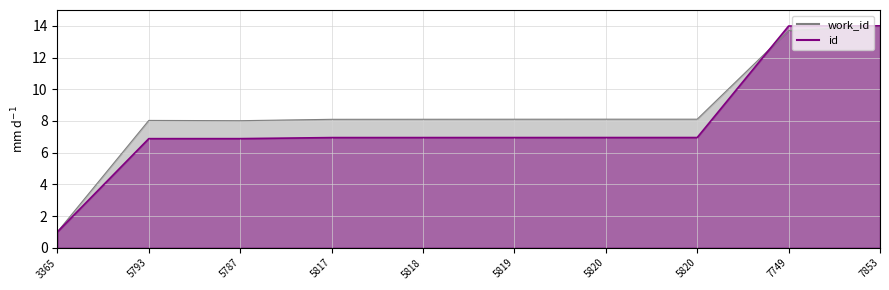

Which category has the lowest value in the work_id_norm series?

3365